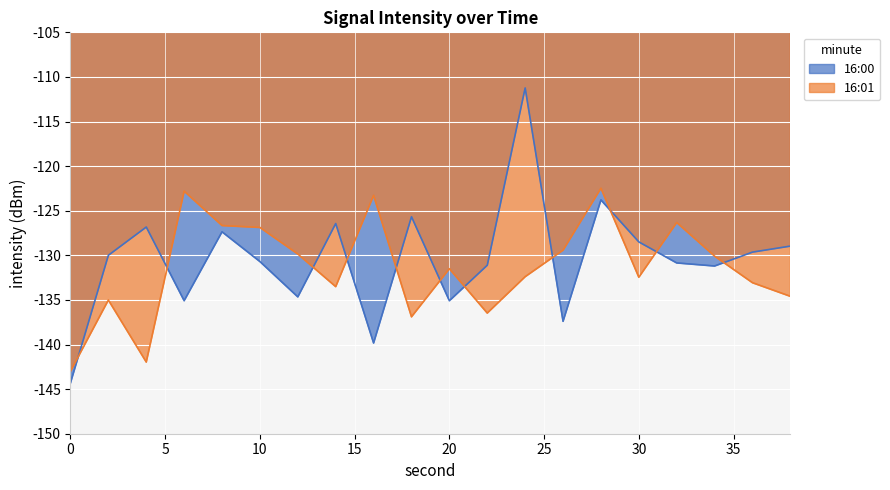

At which label does 16:00 first exceed -129?

4